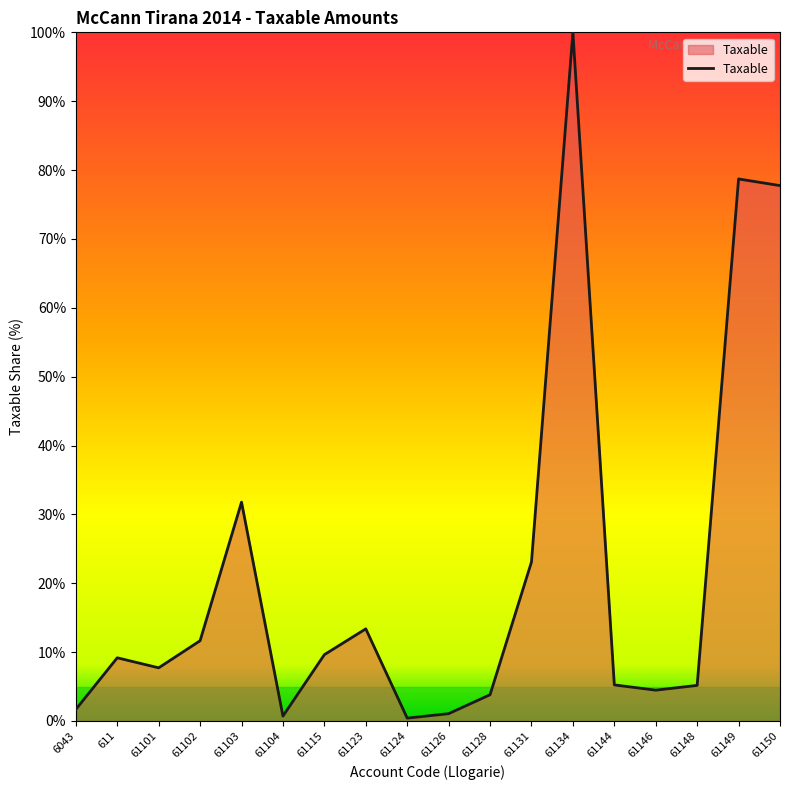

What is the ratio of the value at 61102 to the value at 61146?

2.6